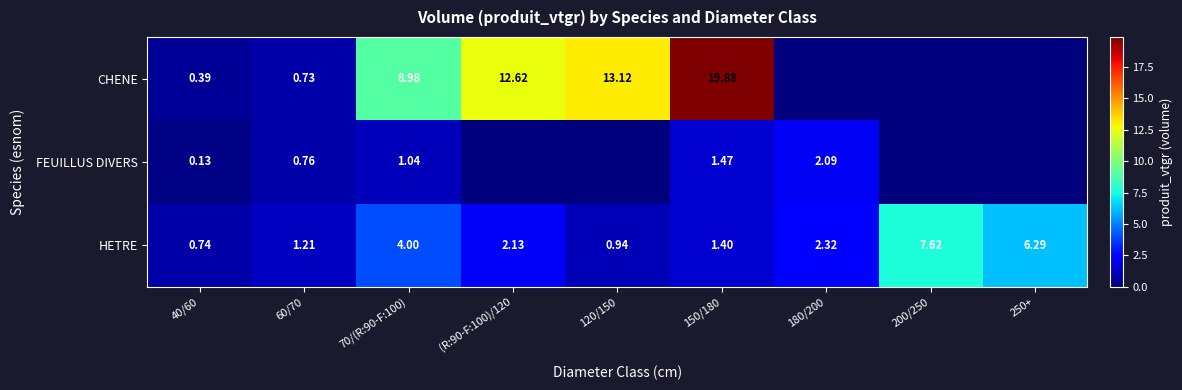

What is the maximum value shown in the chart?

19.9